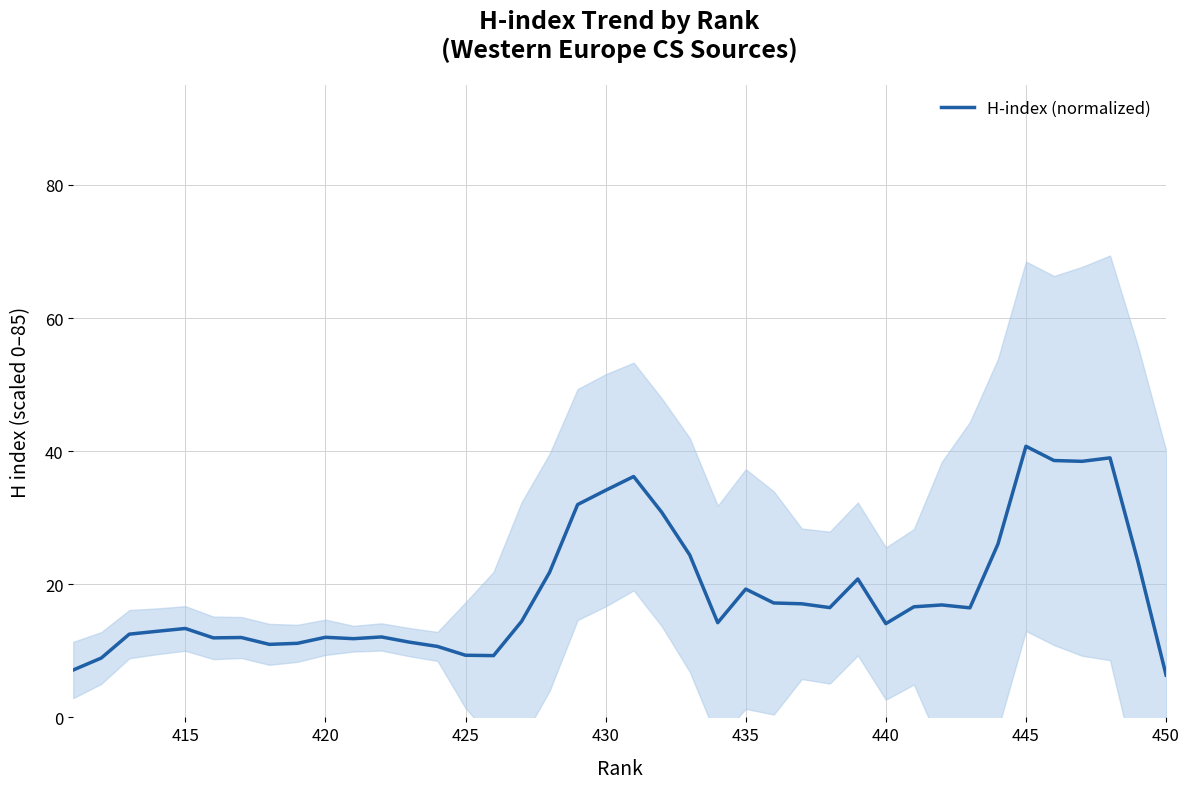

What is the sum of all values?

752.9